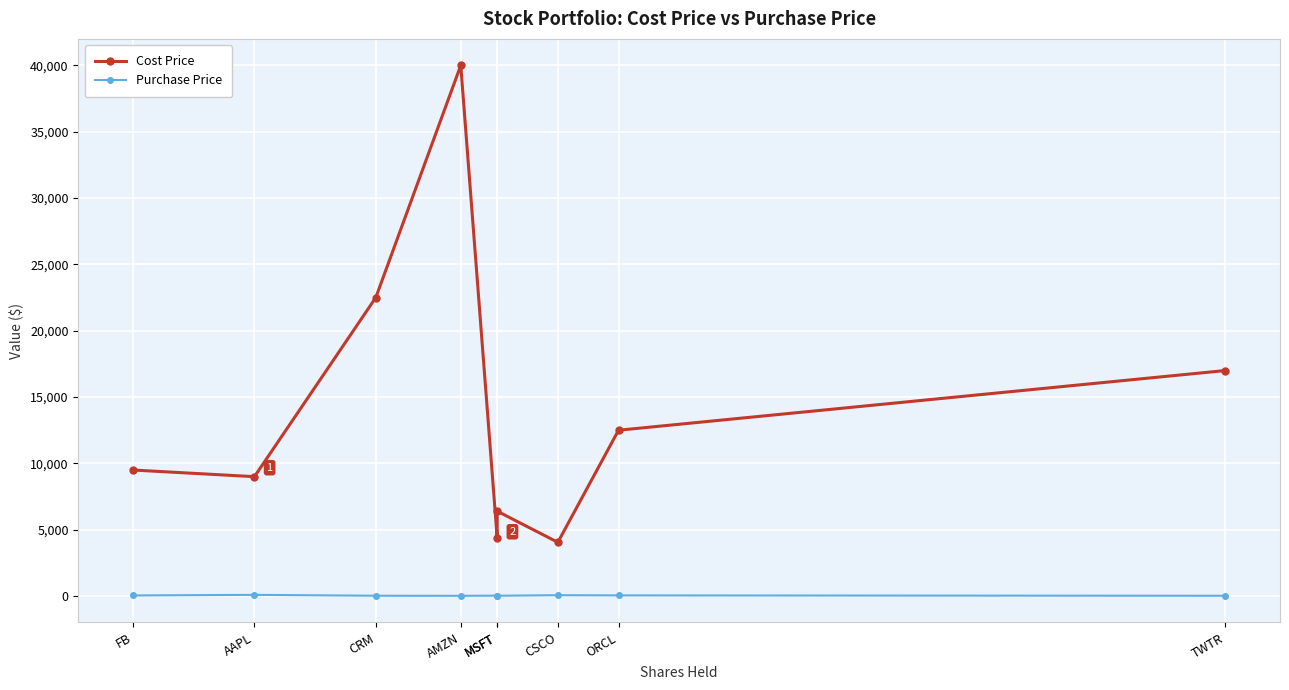

Reading right to left, list all the values displayed in this chart.

Cost Price: 17000	12500	4050	6400	4400	40000	22500	9000	9500
Purchase Price: 22	50	65	25	32	18	25	90	45